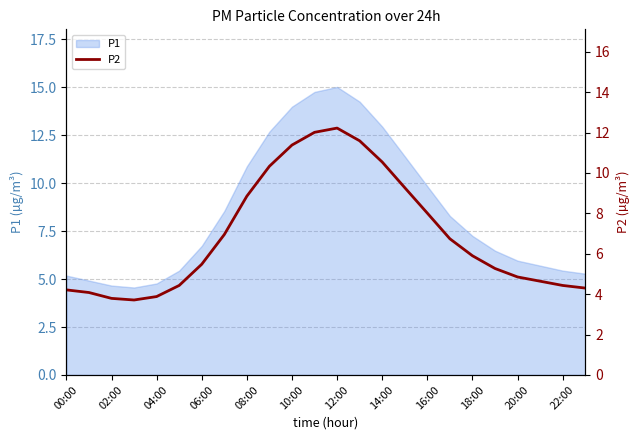

Is it true that P1 equals 12.9 at 14:00?

True